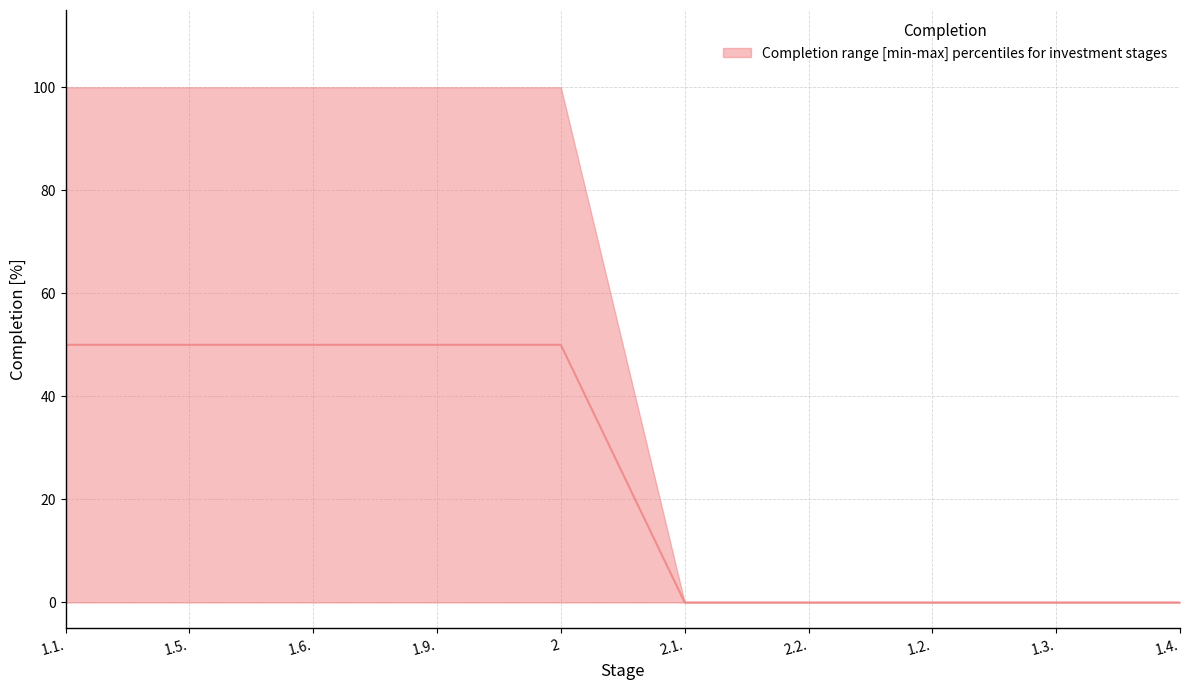

True or false: the data shows 50 at 1.5..

True